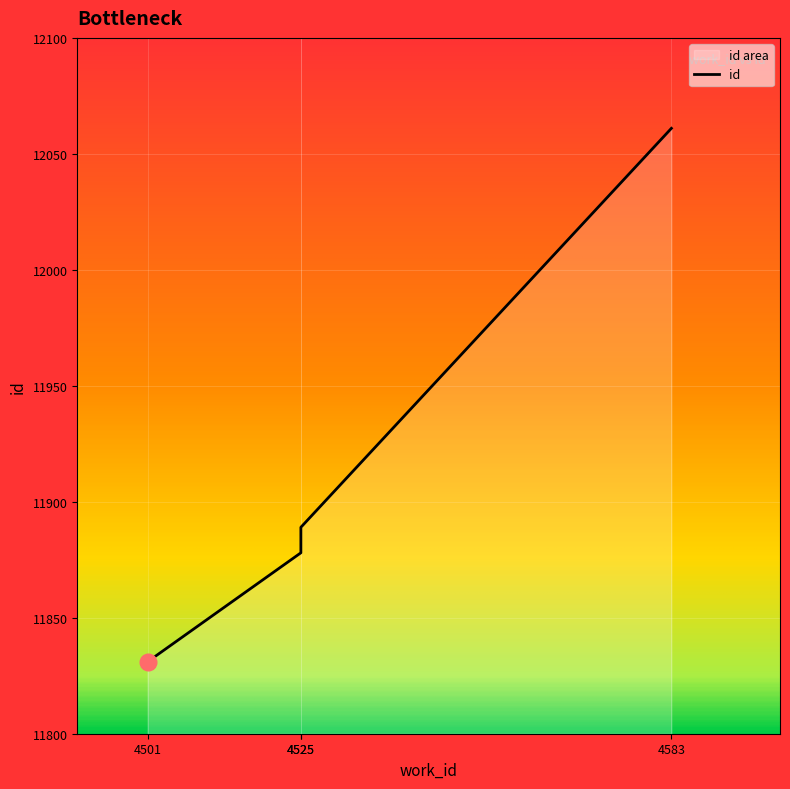

At which category does the chart reach its peak across all series?

4583